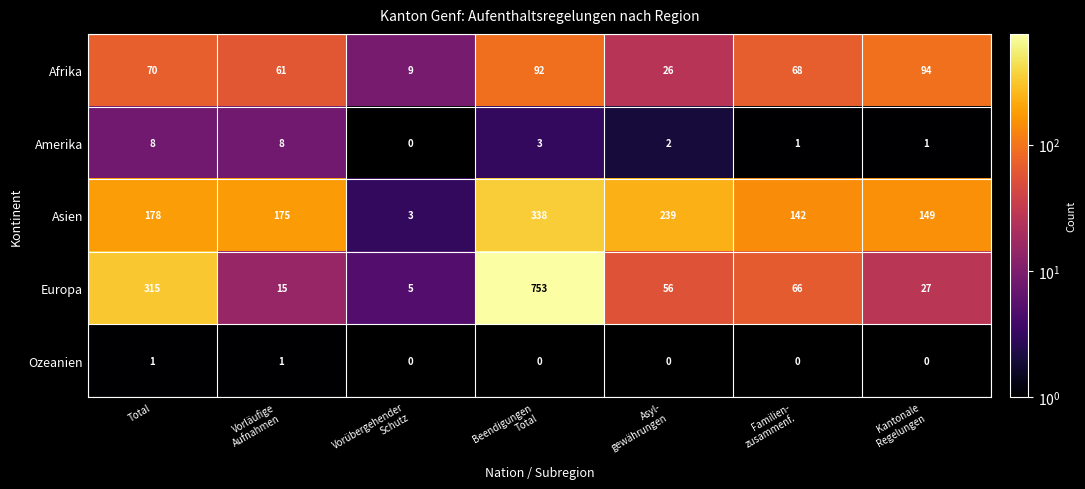

At Total, list the series in order from largest to smallest.

Europa, Asien, Afrika, Amerika, Ozeanien